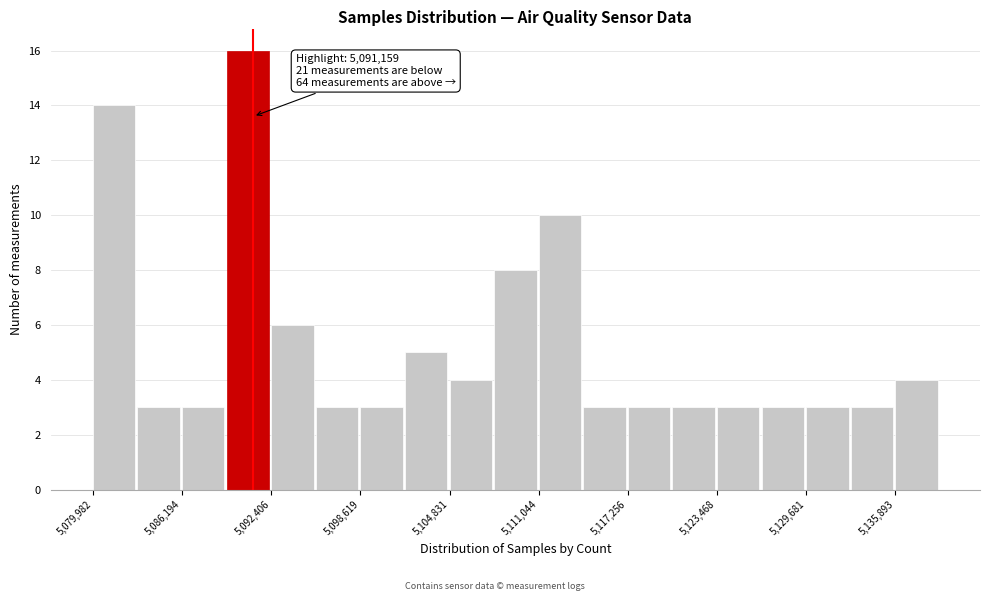

Read against the x-axis, roughly where is the centre of the tallest bar?

5091000